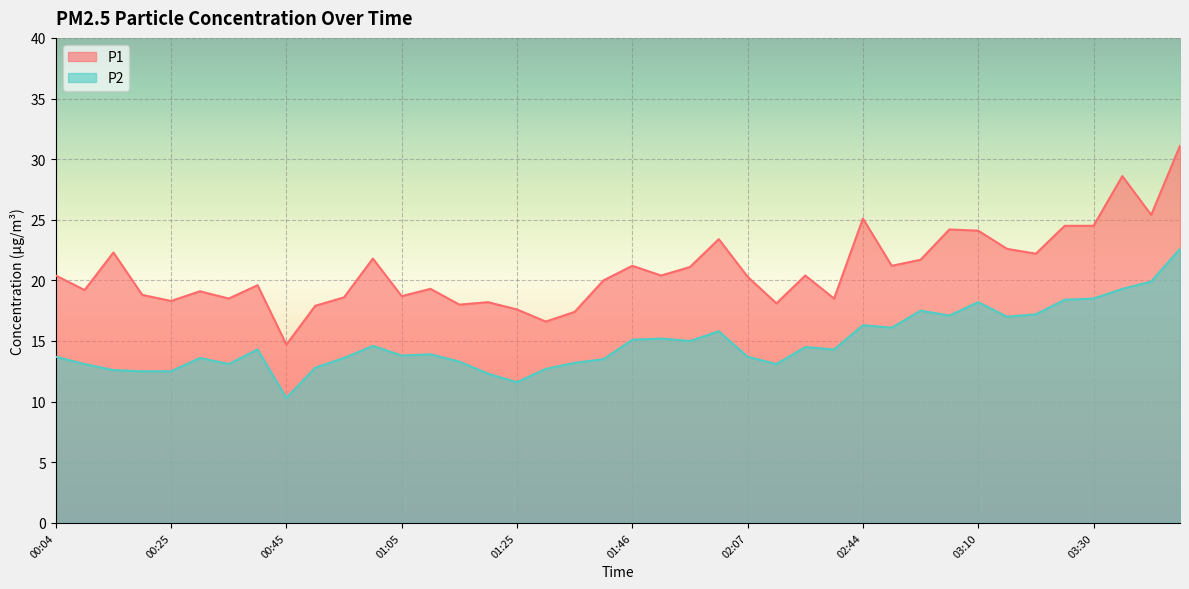

Is the value of P1 at 02:02 greater than the value of P2 at 00:55?

Yes